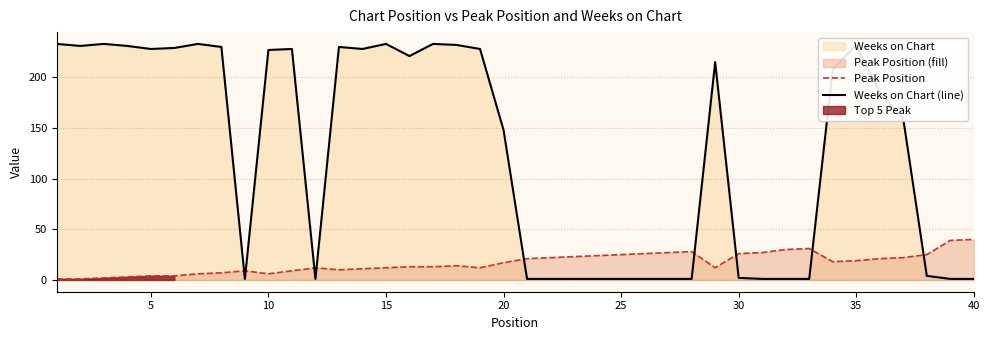

What is the maximum value for Weeks on Chart (line)?

233